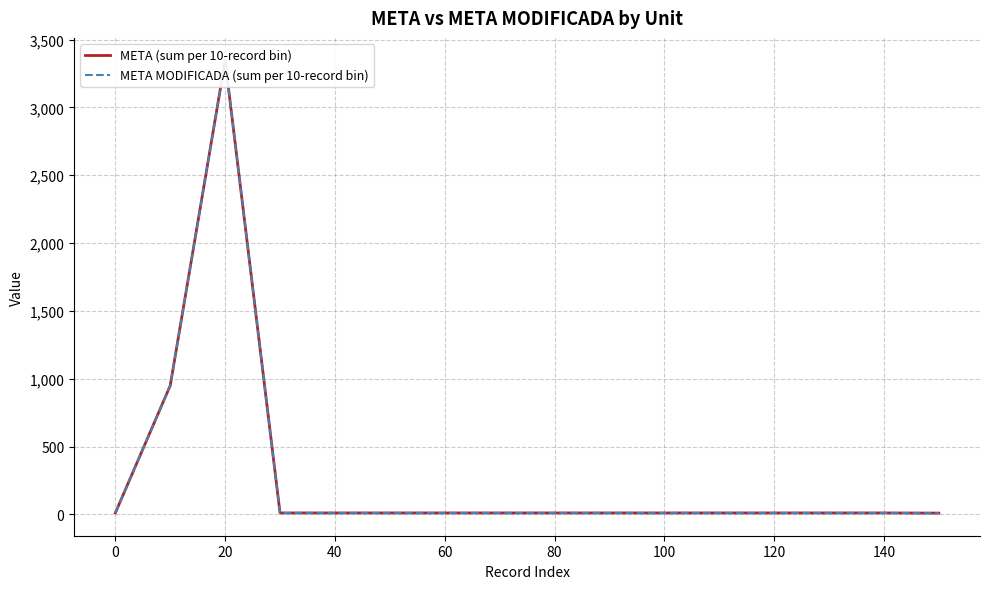

What are all the series names shown in the legend?

META (sum per 10-record bin), META MODIFICADA (sum per 10-record bin)